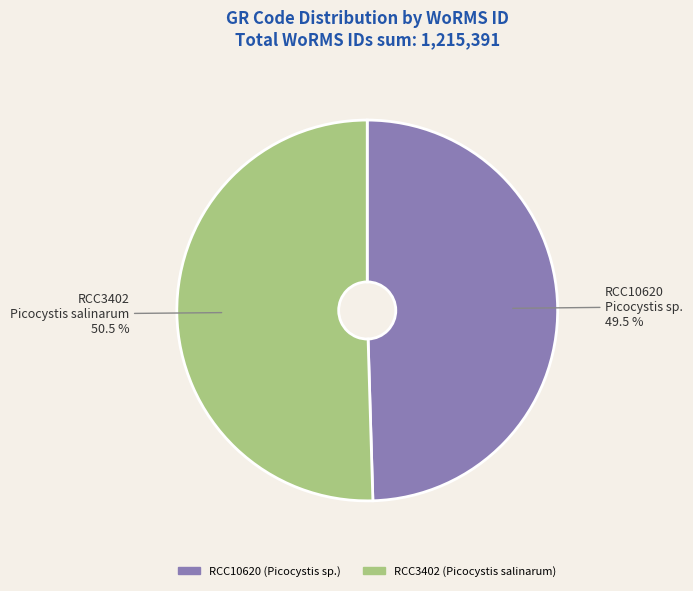

Do RCC3402 and RCC10620 together represent more than half of the pie?

Yes